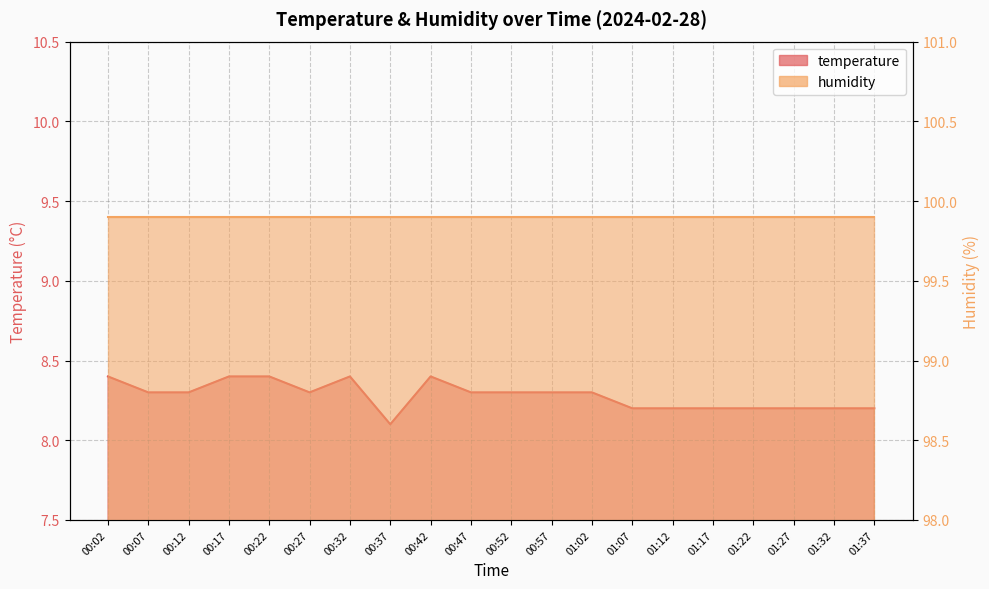

List the labels in order of value, largest first.

00:02, 00:17, 00:22, 00:32, 00:42, 00:07, 00:12, 00:27, 00:47, 00:52, 00:57, 01:02, 01:07, 01:12, 01:17, 01:22, 01:27, 01:32, 01:37, 00:37